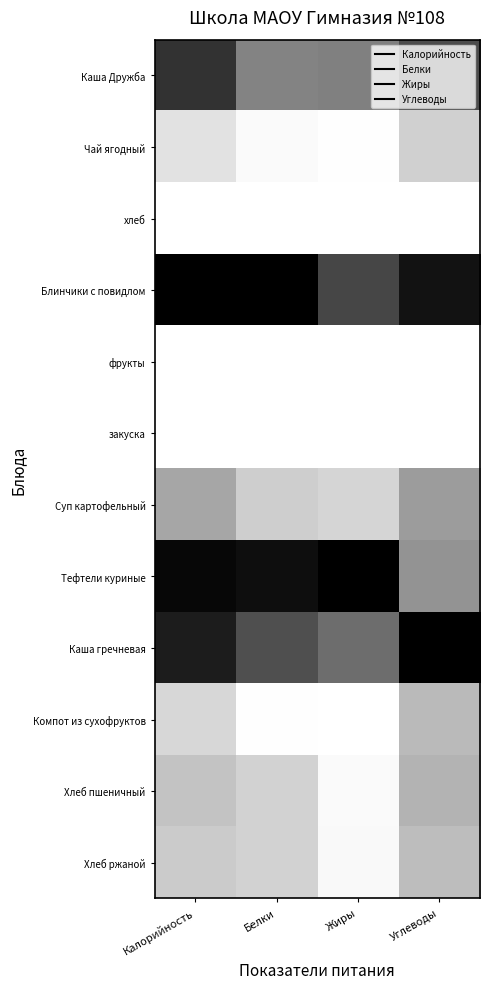

Which has a higher value, Калорийность or Углеводы?

Калорийность